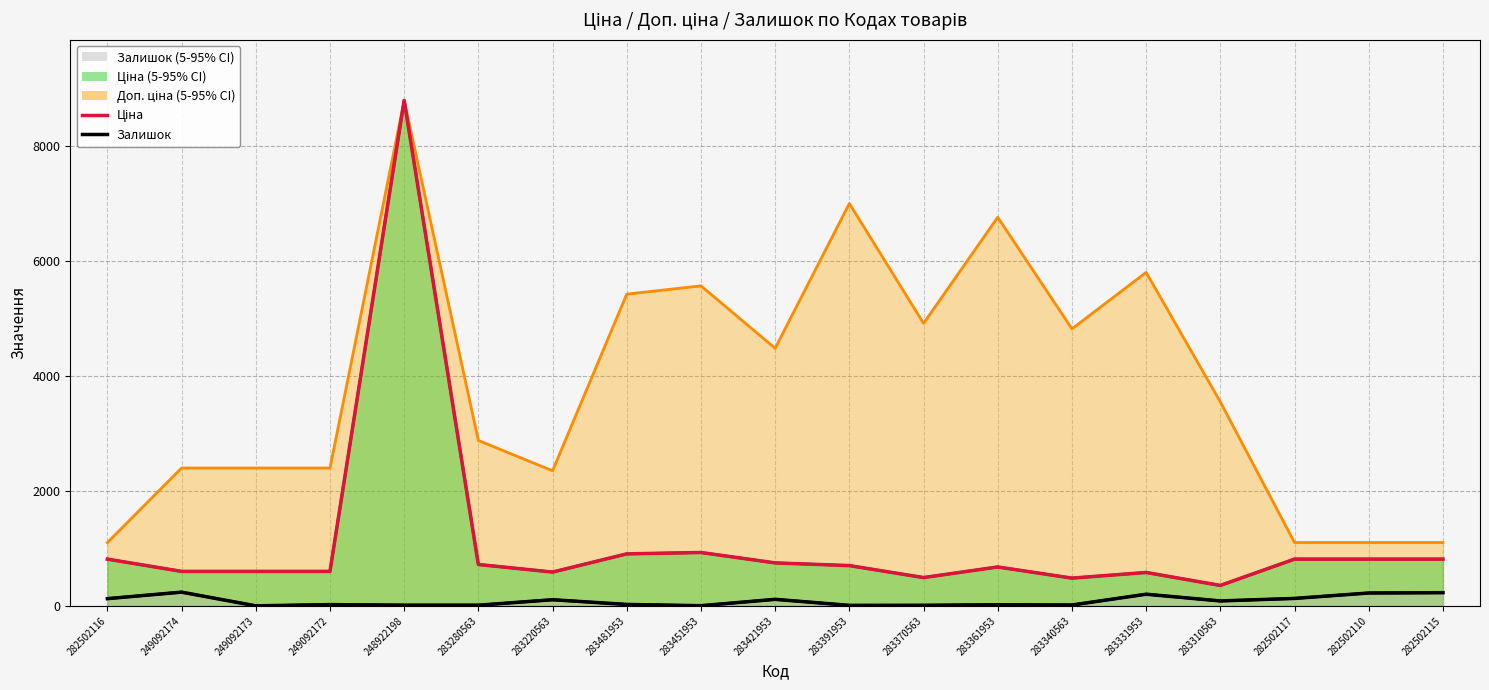

What is the sum of the Ціна (лінія) values at 283391953 and 248922198?

9498.1